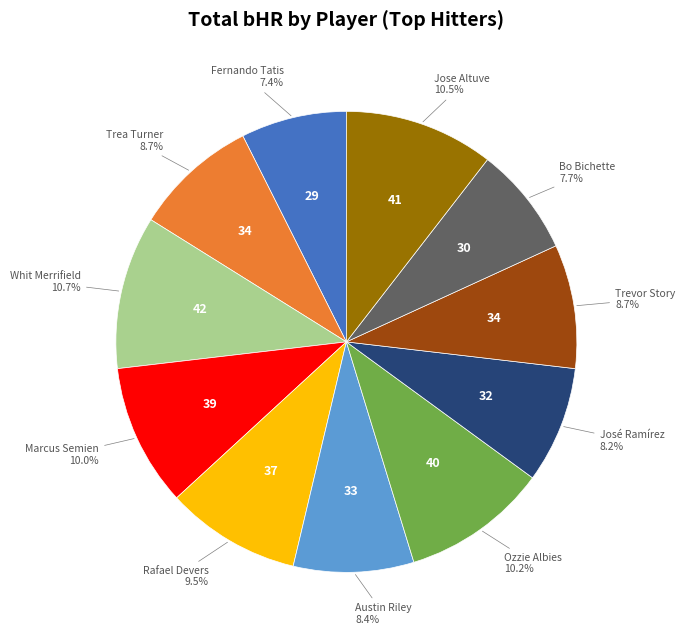

Is there a majority slice in this chart?

No